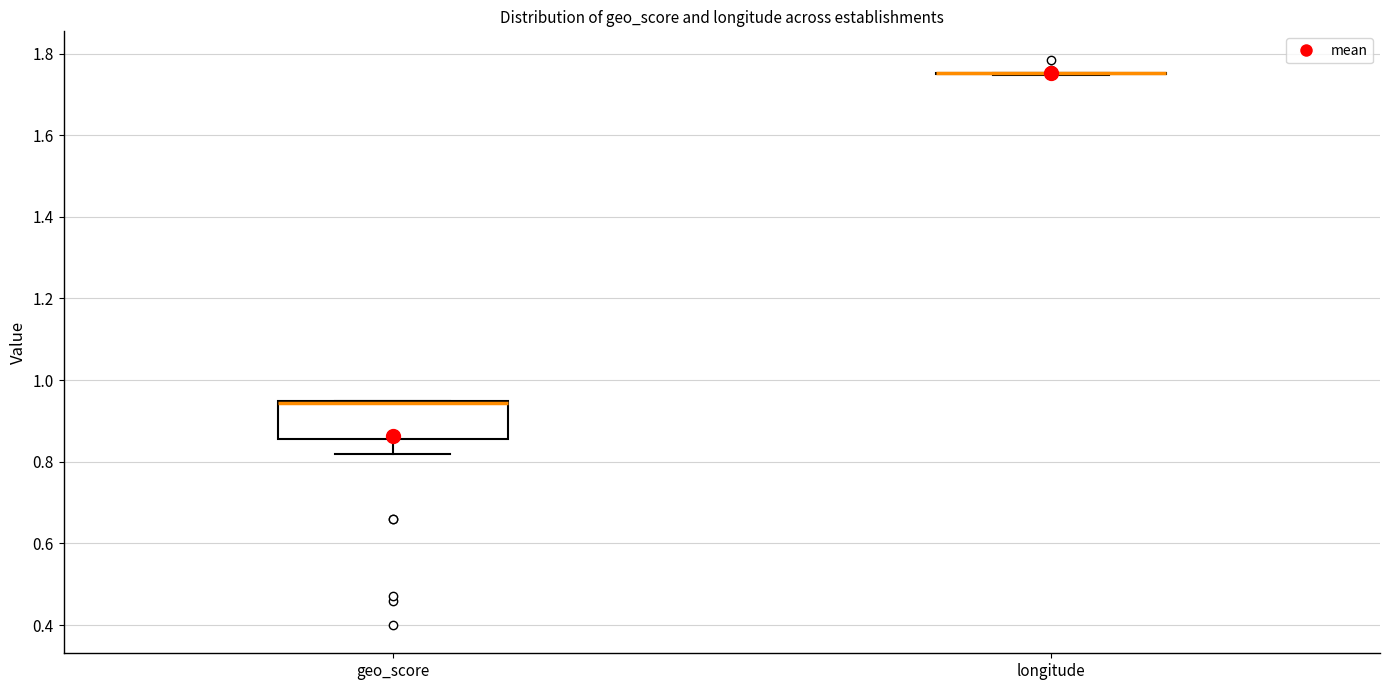

Where is the upper edge of the box for geo_score on the y-axis? The values are not printed on the chart, so give them approximately, as read against the axis.

0.96